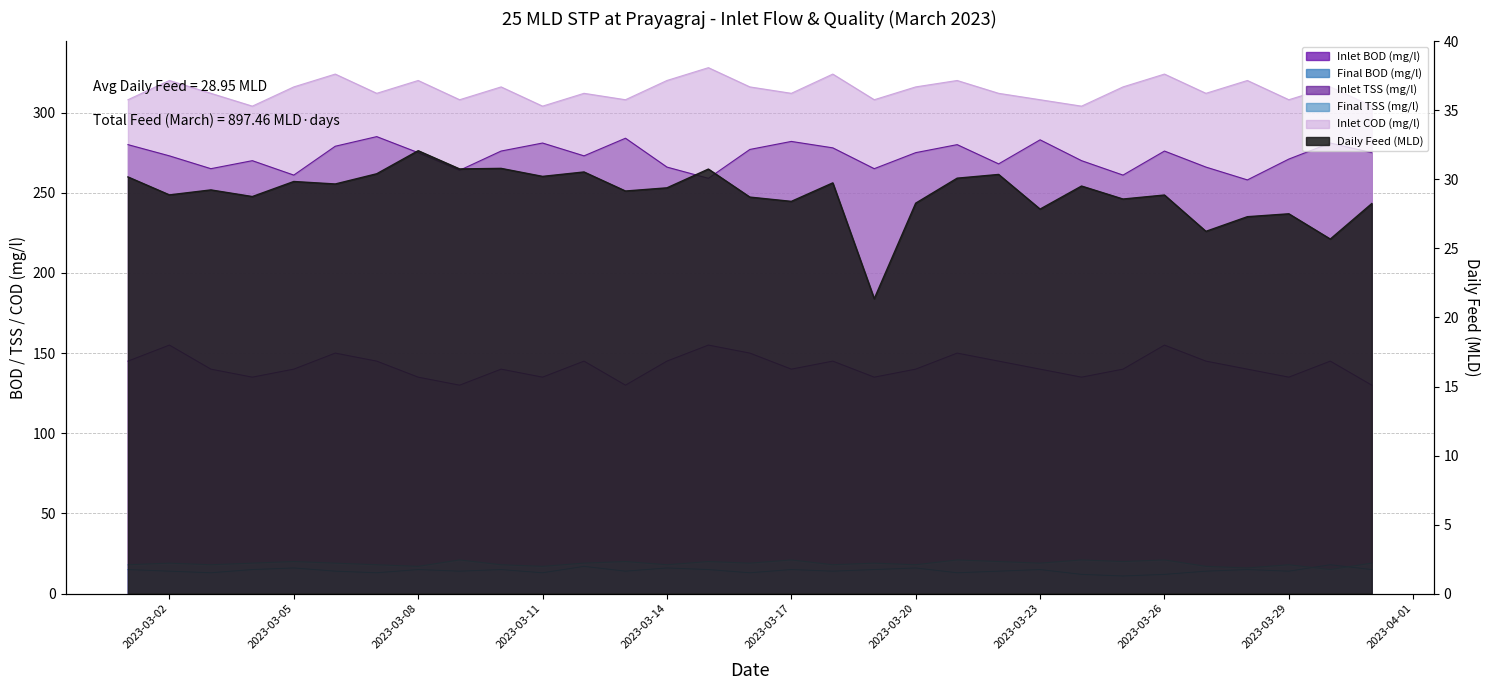

Rank the categories by Final BOD (mg/l) value from highest to lowest.

2023-03-30, 2023-03-12, 2023-03-05, 2023-03-14, 2023-03-20, 2023-03-01, 2023-03-04, 2023-03-08, 2023-03-10, 2023-03-15, 2023-03-17, 2023-03-19, 2023-03-23, 2023-03-28, 2023-03-31, 2023-03-02, 2023-03-06, 2023-03-09, 2023-03-13, 2023-03-18, 2023-03-22, 2023-03-27, 2023-03-29, 2023-03-03, 2023-03-07, 2023-03-11, 2023-03-16, 2023-03-21, 2023-03-24, 2023-03-26, 2023-03-25